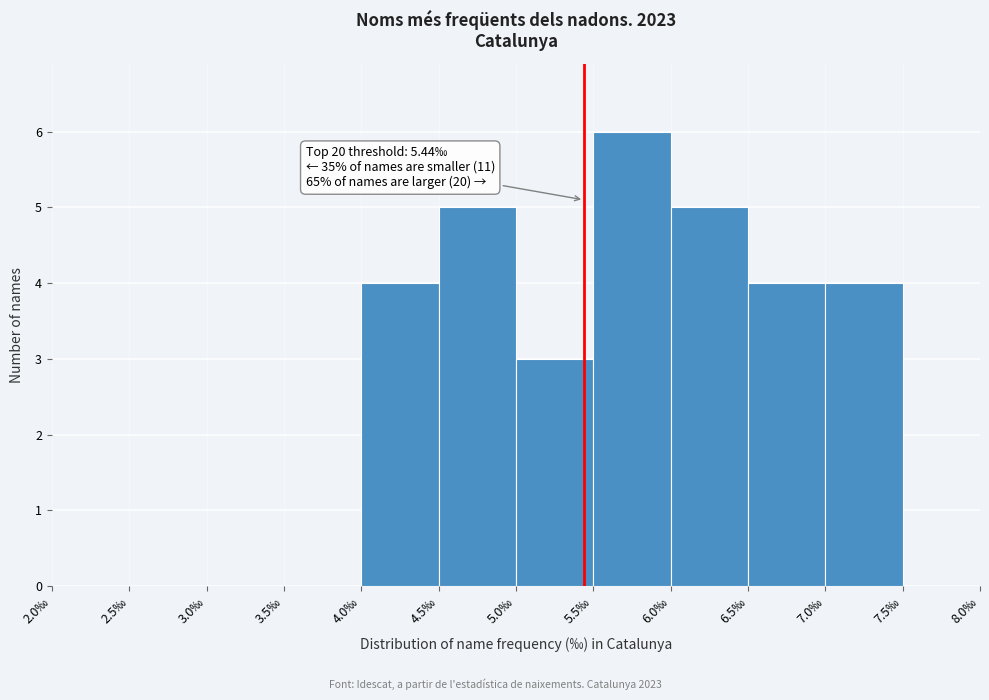

Over which range of the x-axis is the bar tallest?

5.5 to 6.0